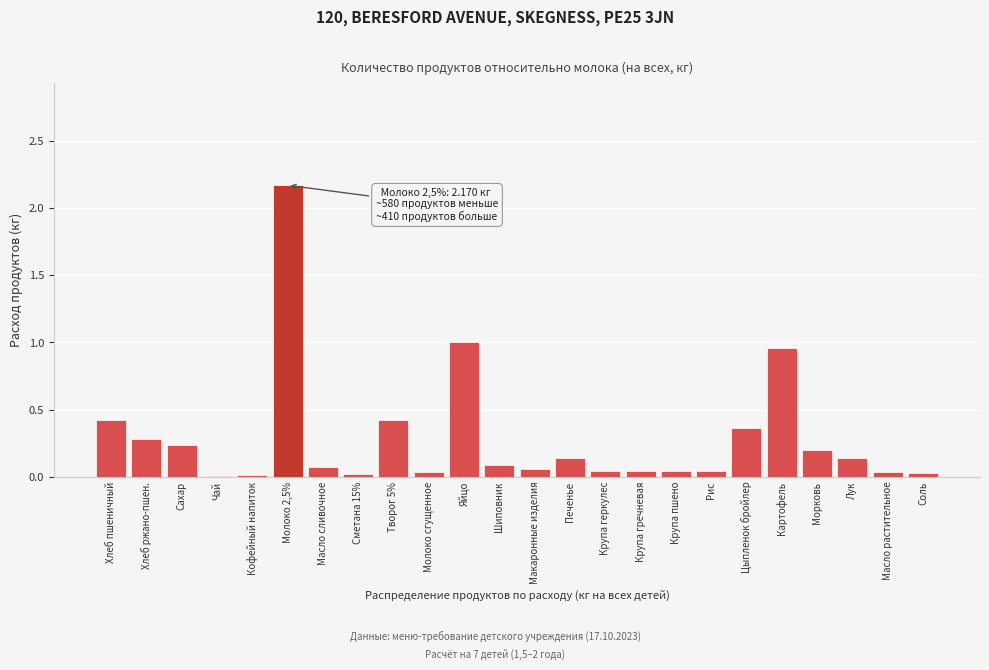

The chart shows a value of 1.0 at Яйцо. True or false?

True